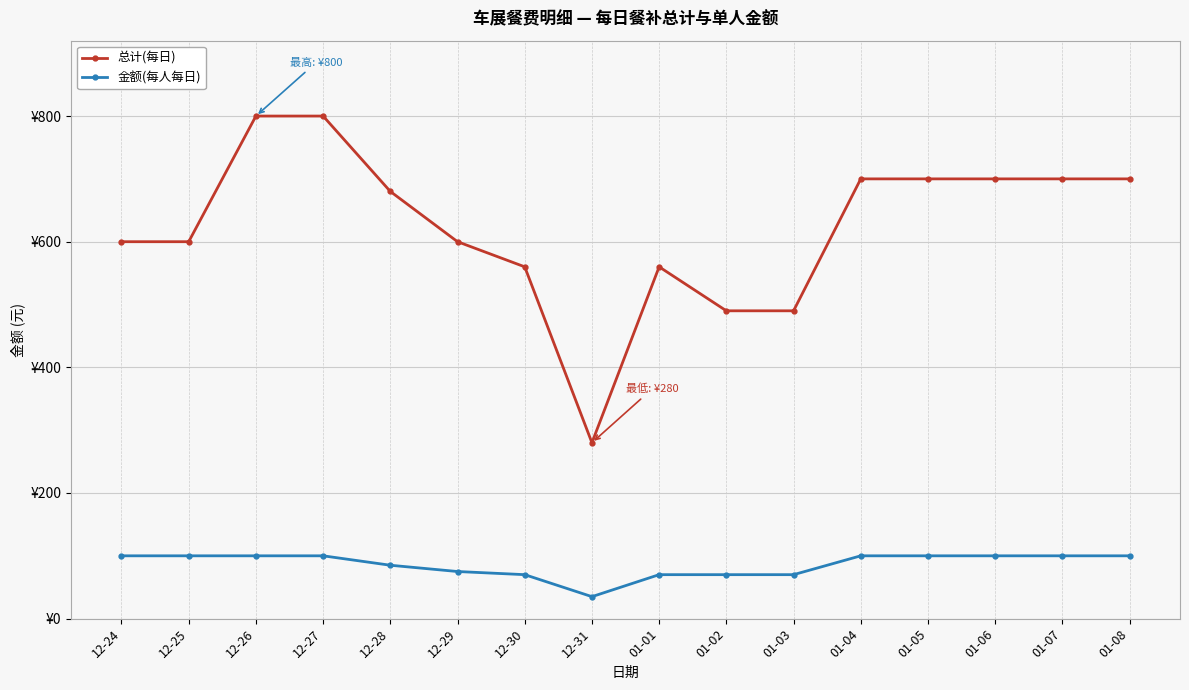

Reading left to right, what are all the values shown in this chart?

总计(每日): 600	600	800	800	680	600	560	280	560	490	490	700	700	700	700	700
金额(每人每日): 100	100	100	100	85	75	70	35	70	70	70	100	100	100	100	100